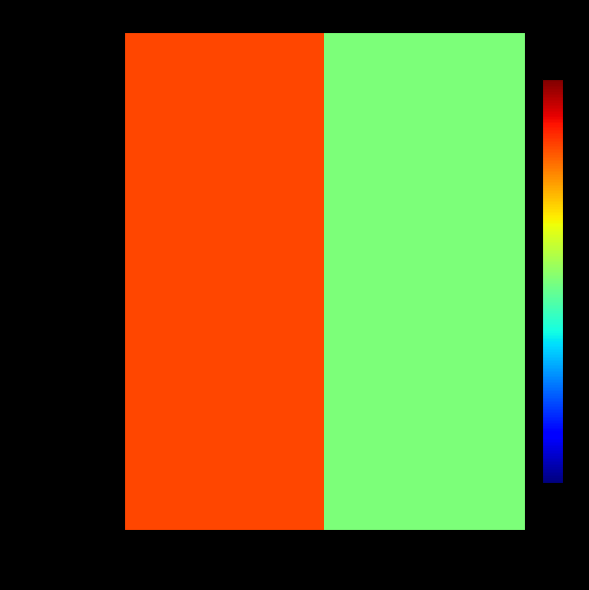

Reading left to right, what are all the values shown in this chart?

2ae5063...80d: -1=5	1=3
b4f190a...ed8: -1=5	1=3